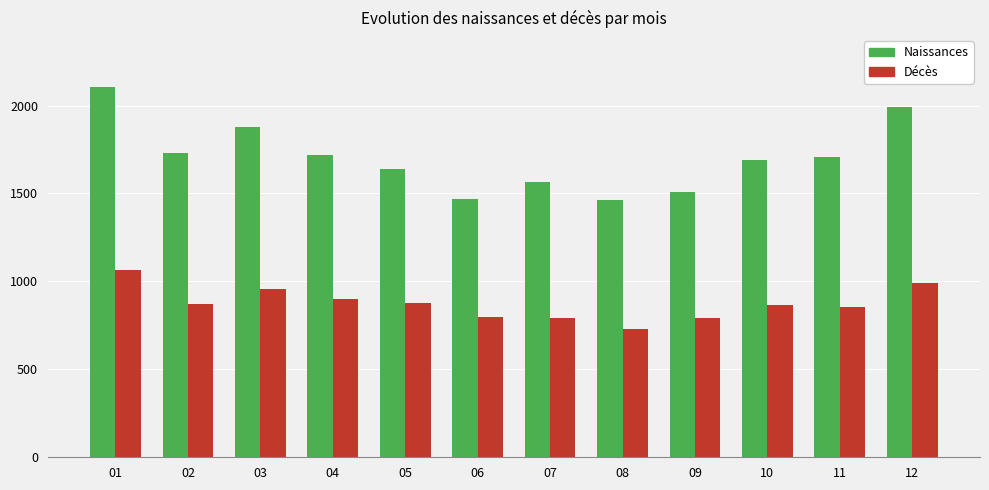

Does the chart contain any negative values?

No